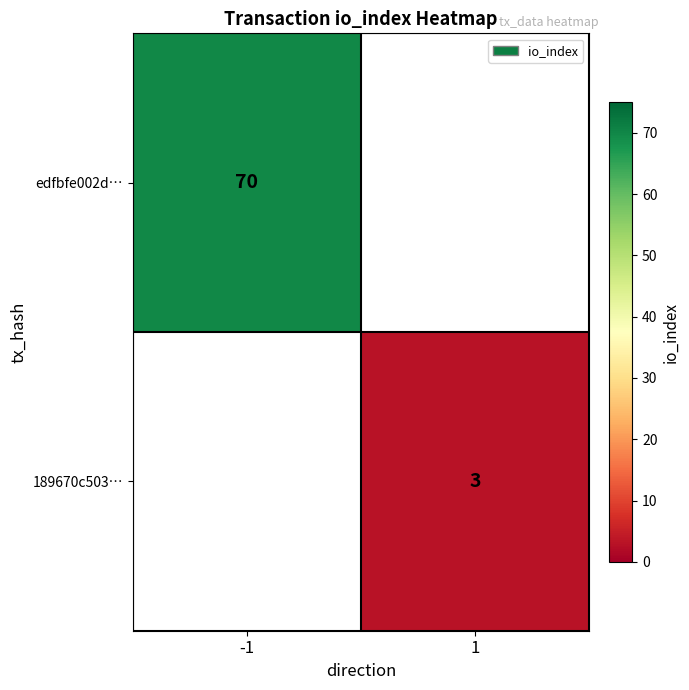

The value of 189670c503… at 1 is 4.0. True or false?

False